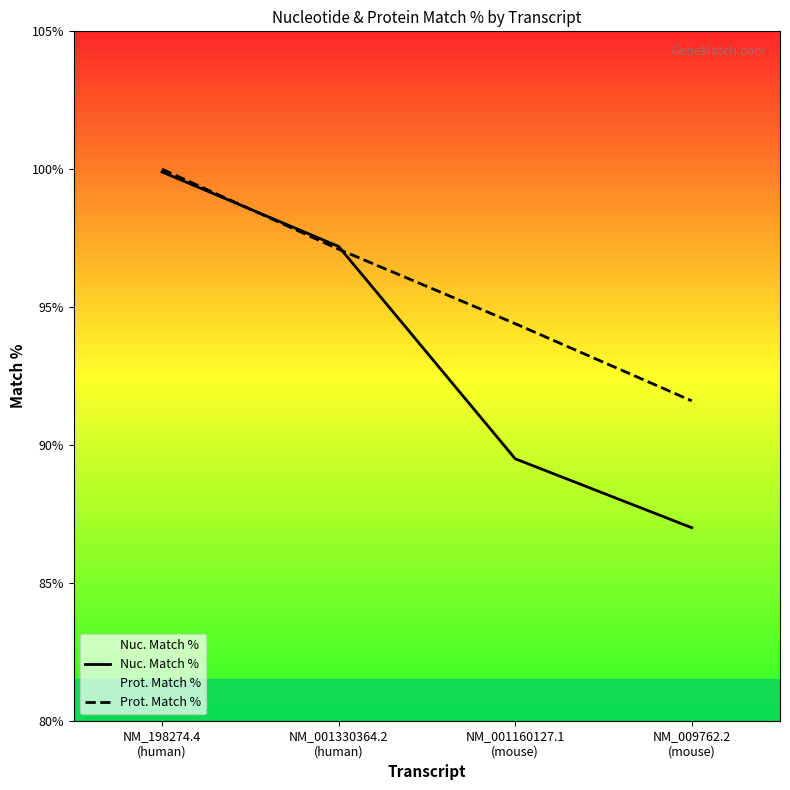

True or false: Prot. Match % has more than 1 interior local peaks.

False